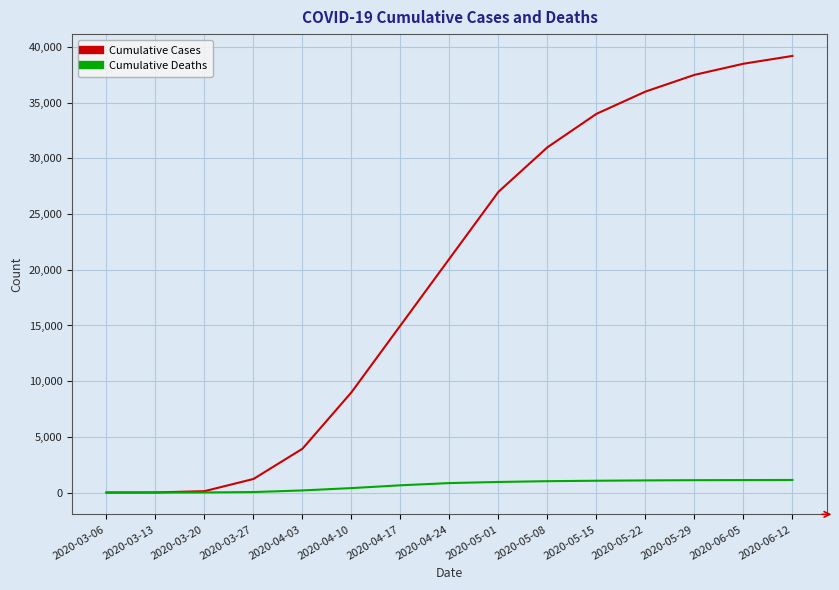

What is the sum of the Cumulative Cases values at 2020-03-20 and 2020-05-29?

37623